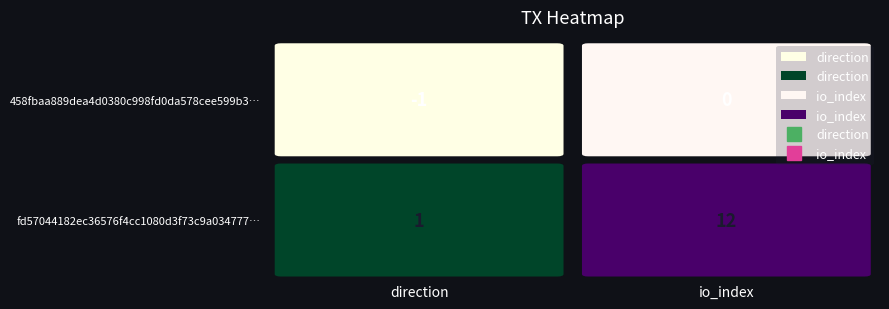

List the series in order of their overall mean, highest first.

fd57044182ec36576f4cc1080d3f73c9a034777, 458fbaa889dea4d0380c998fd0da578cee599b3